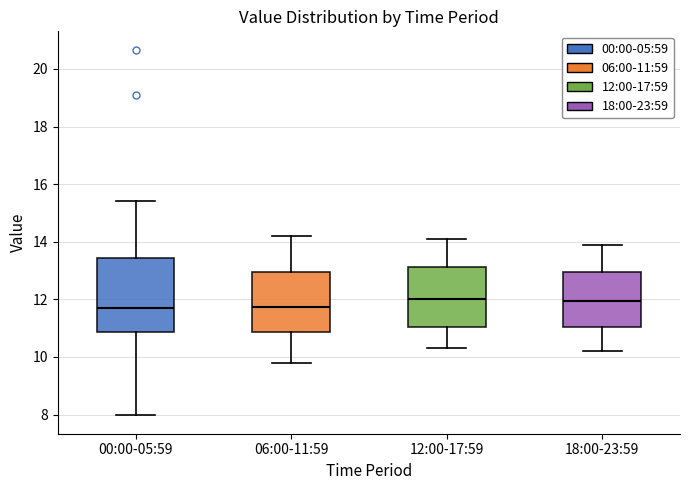

Which box is the tallest, from its lower edge to its upper edge?

00:00-05:59